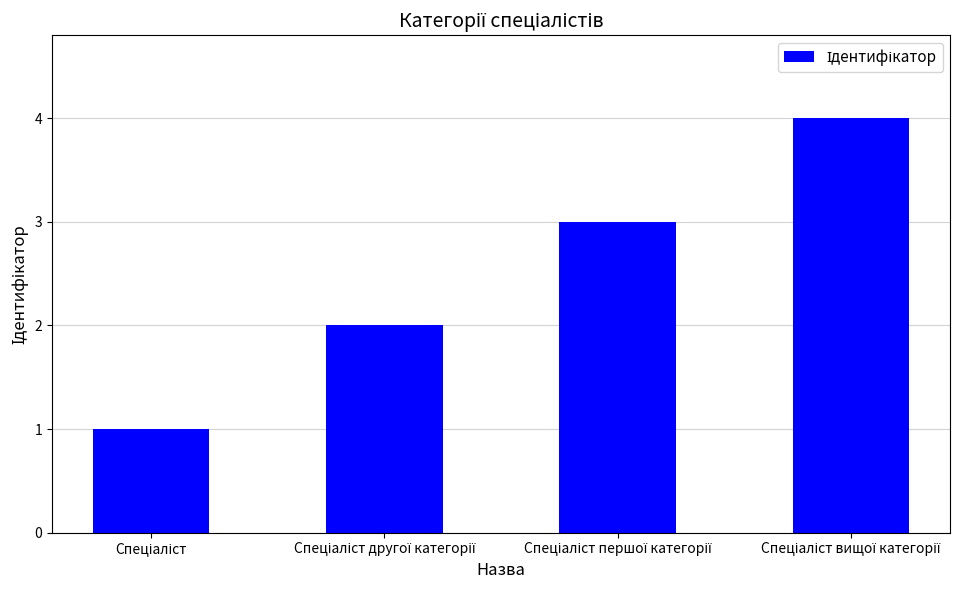

What is the sum of all values?

10